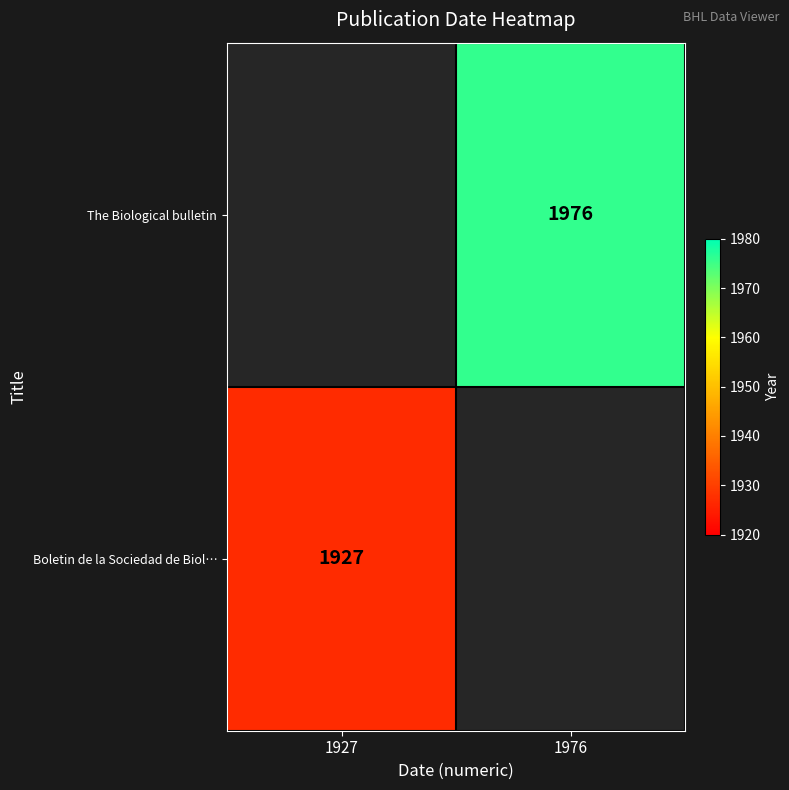

The value of Boletin de la Sociedad de Biol… at 1927 is 1927. True or false?

True